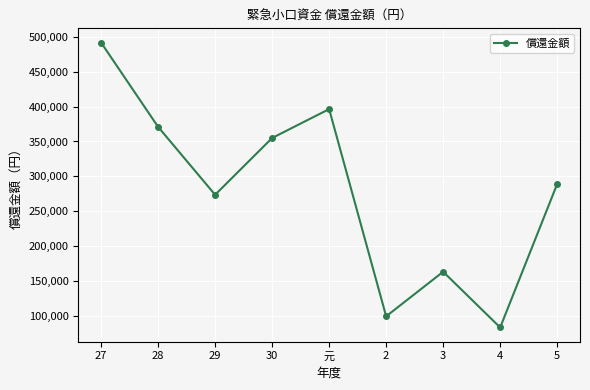

List the labels in order of value, smallest first.

4, 2, 3, 29, 5, 30, 28, 元, 27